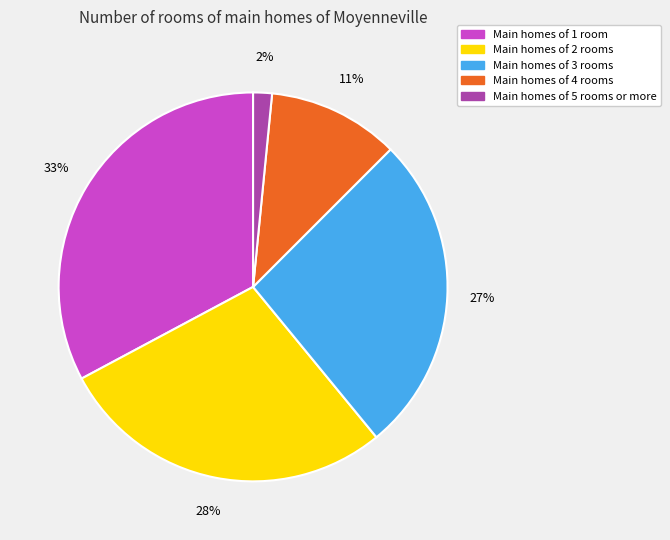

To the nearest percent, what is the difference between the largest and smallest slice percentages?

31%